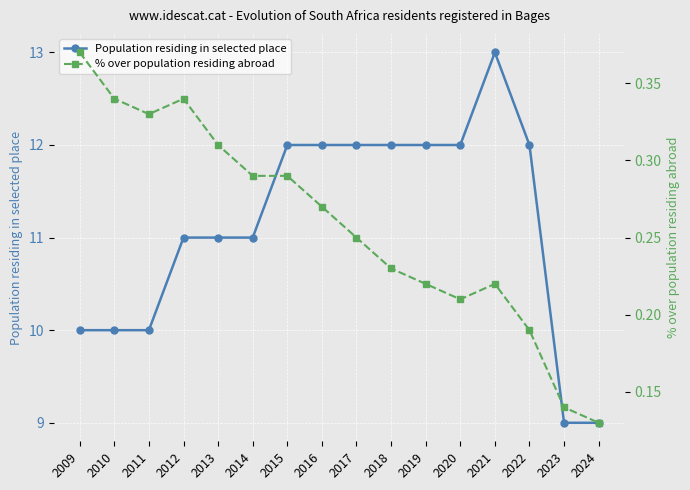

Reading left to right, extract all data points from this chart.

Population residing in selected place: 2009=10.0	2010=10.0	2011=10.0	2012=11.0	2013=11.0	2014=11.0	2015=12.0	2016=12.0	2017=12.0	2018=12.0	2019=12.0	2020=12.0	2021=13.0	2022=12.0	2023=9.0	2024=9.0
% over population residing abroad: 2009=0.4	2010=0.3	2011=0.3	2012=0.3	2013=0.3	2014=0.3	2015=0.3	2016=0.3	2017=0.2	2018=0.2	2019=0.2	2020=0.2	2021=0.2	2022=0.2	2023=0.1	2024=0.1